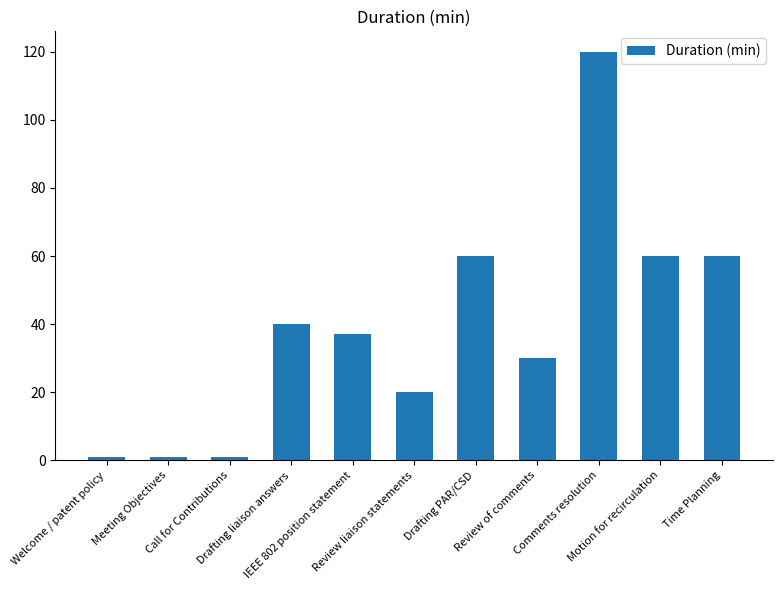

True or false: the data shows 60 at Drafting PAR/CSD.

True